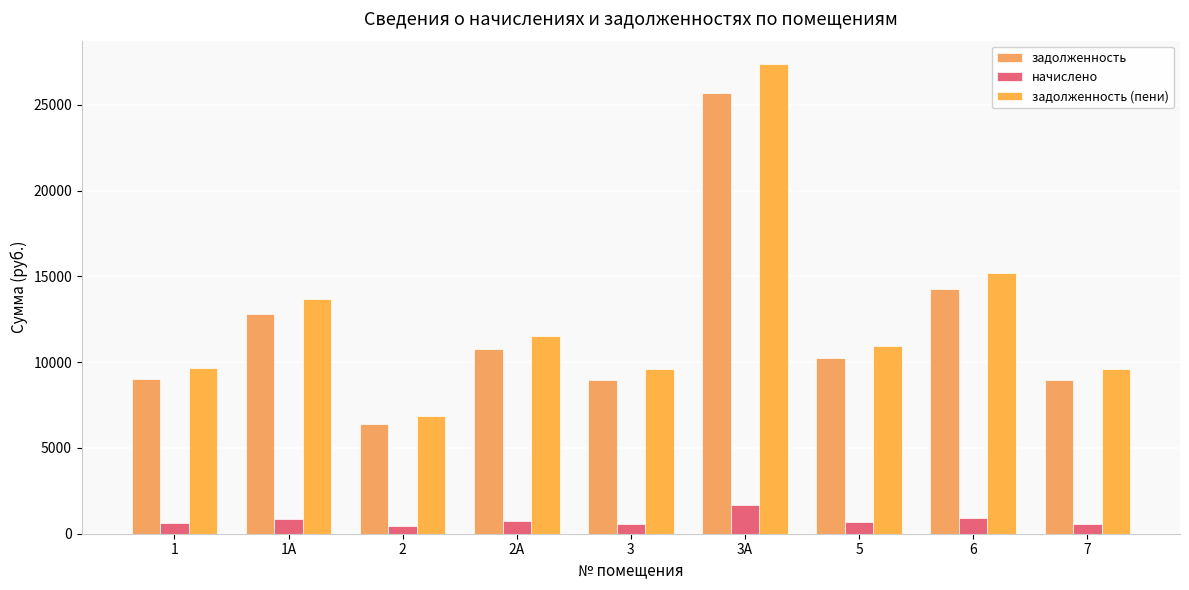

At 3, list the series in order from largest to smallest.

задолженность (пени), задолженность, начислено